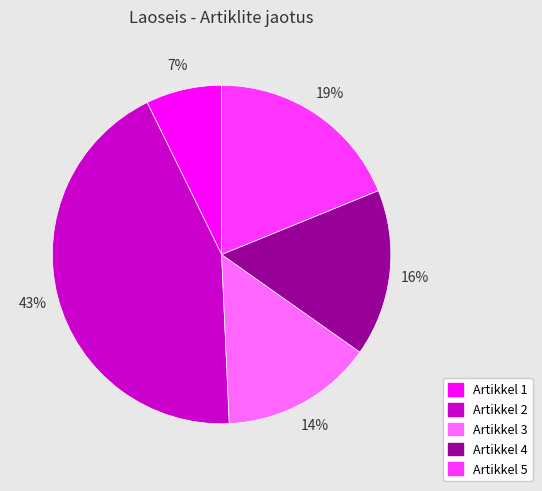

How many segments does this pie chart have?

5